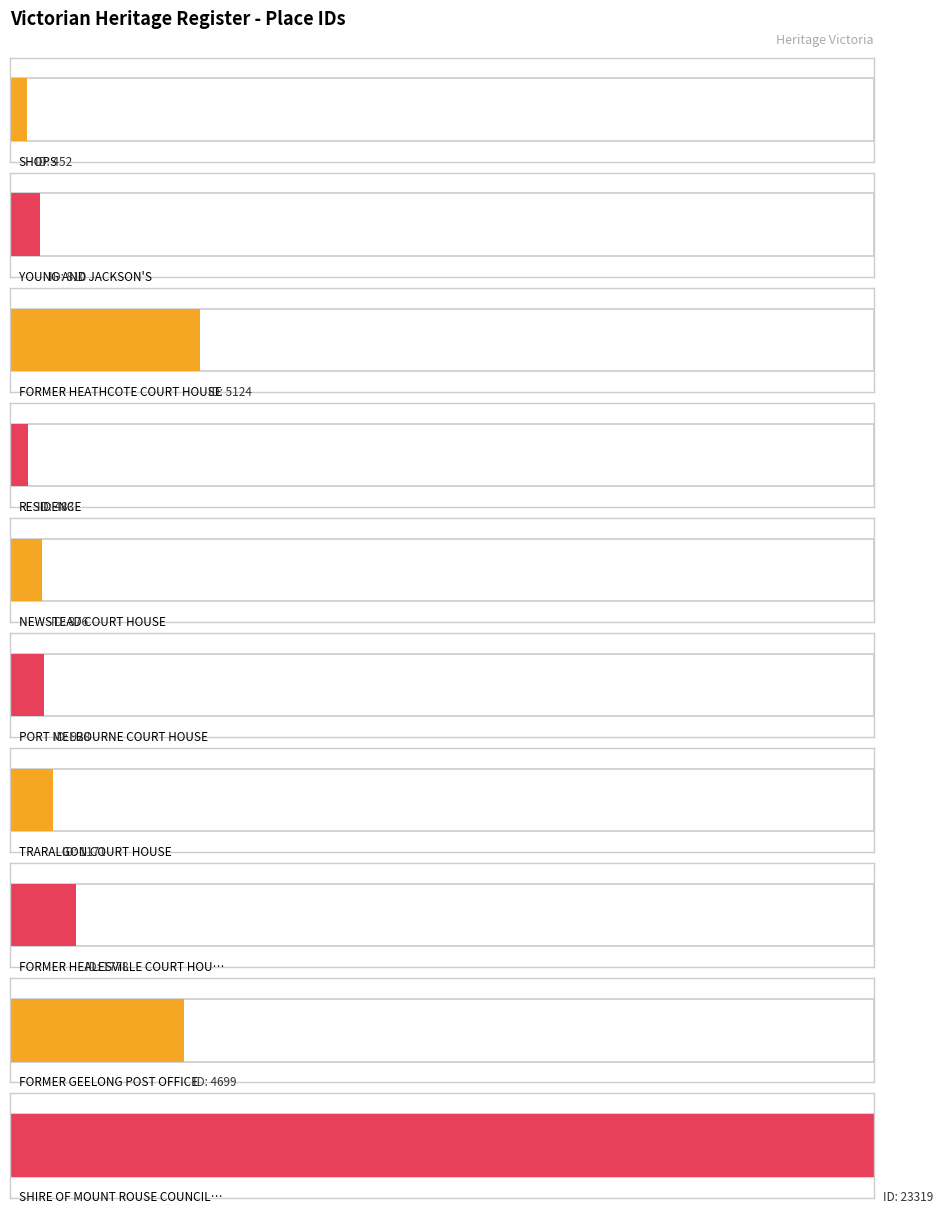

How many distinct data groups are displayed?

1